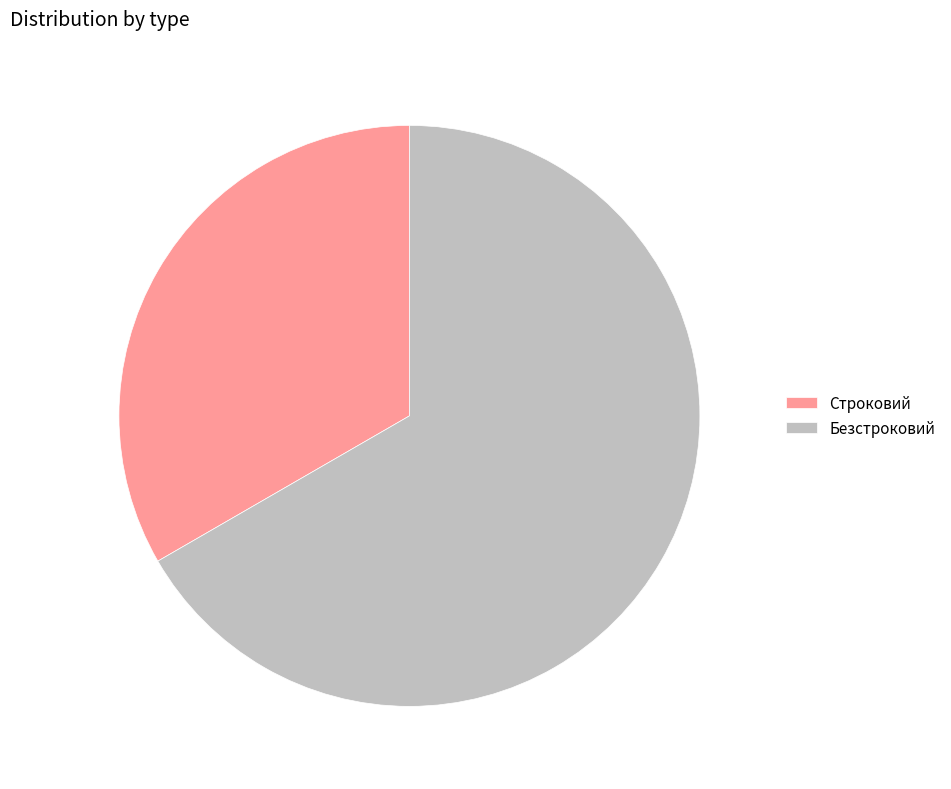

What is the ratio of the value at Безстроковий to the value at Строковий?

2.0